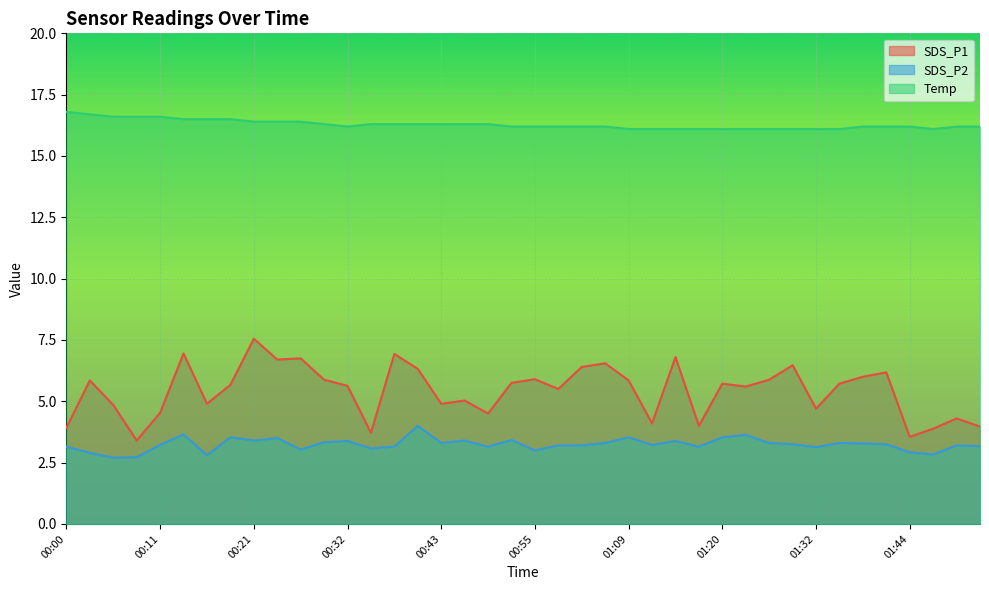

Which series has the largest total across all categories?

Temp